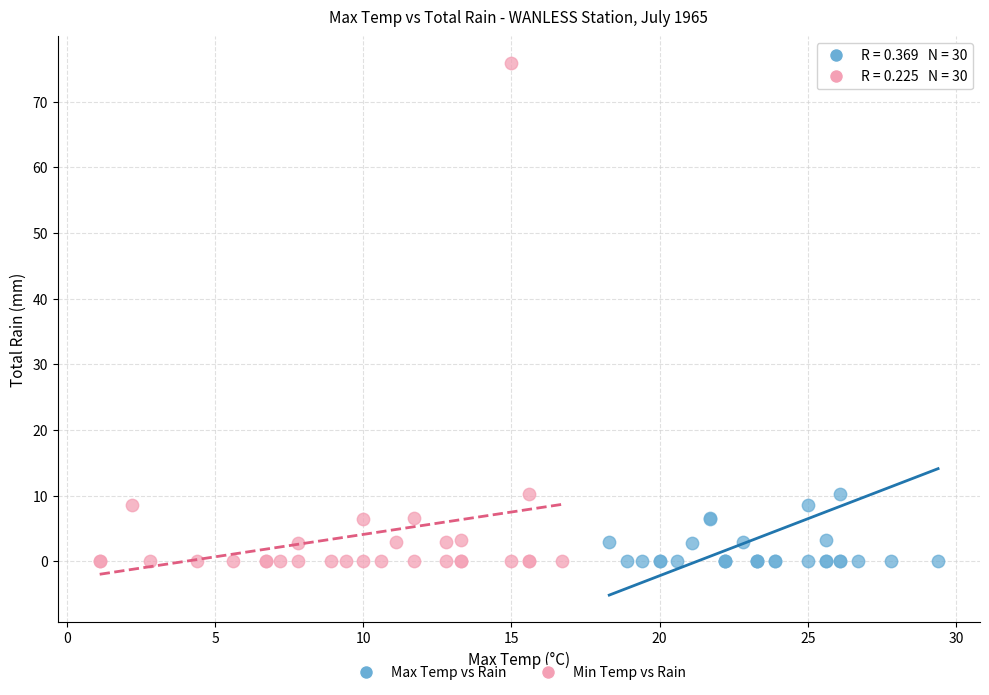

What are all the series names shown in the legend?

Max Temp vs Rain, Min Temp vs Rain